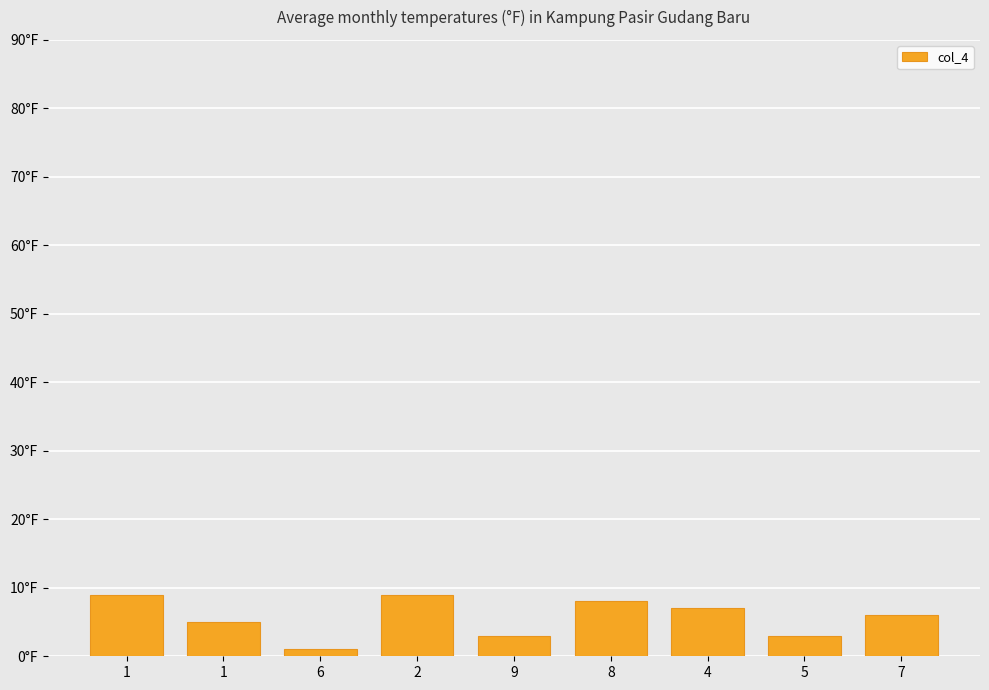

Reading right to left, list all the values displayed in this chart.

6	3	7	8	3	9	1	5	9